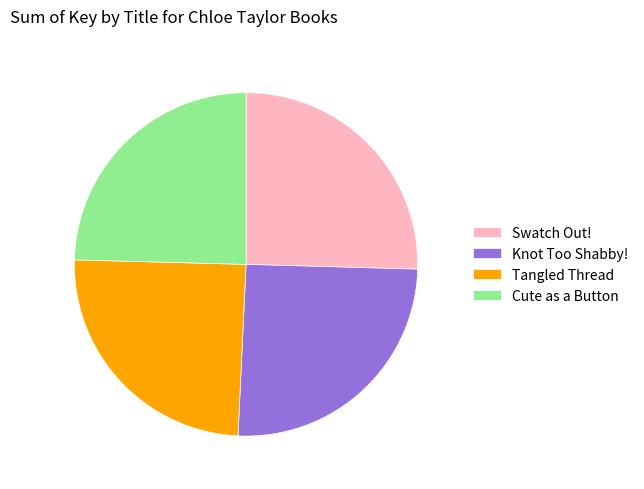

What is the ratio of the value at Swatch Out! to the value at Knot Too Shabby!?

1.0